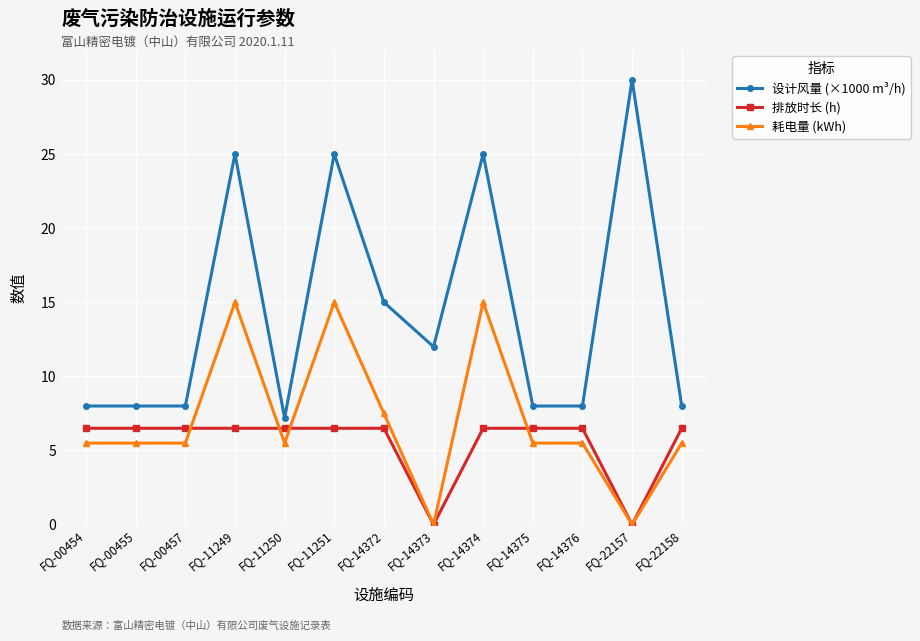

What is the sum of all 设计风量 (×1000 m³/h) values?

187.2